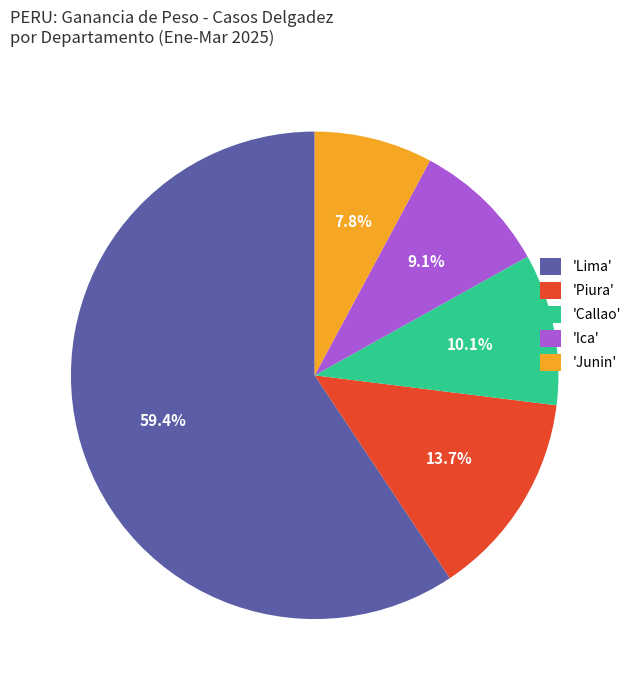

Rank the categories by value from highest to lowest.

'Lima', 'Piura', 'Callao', 'Ica', 'Junin'